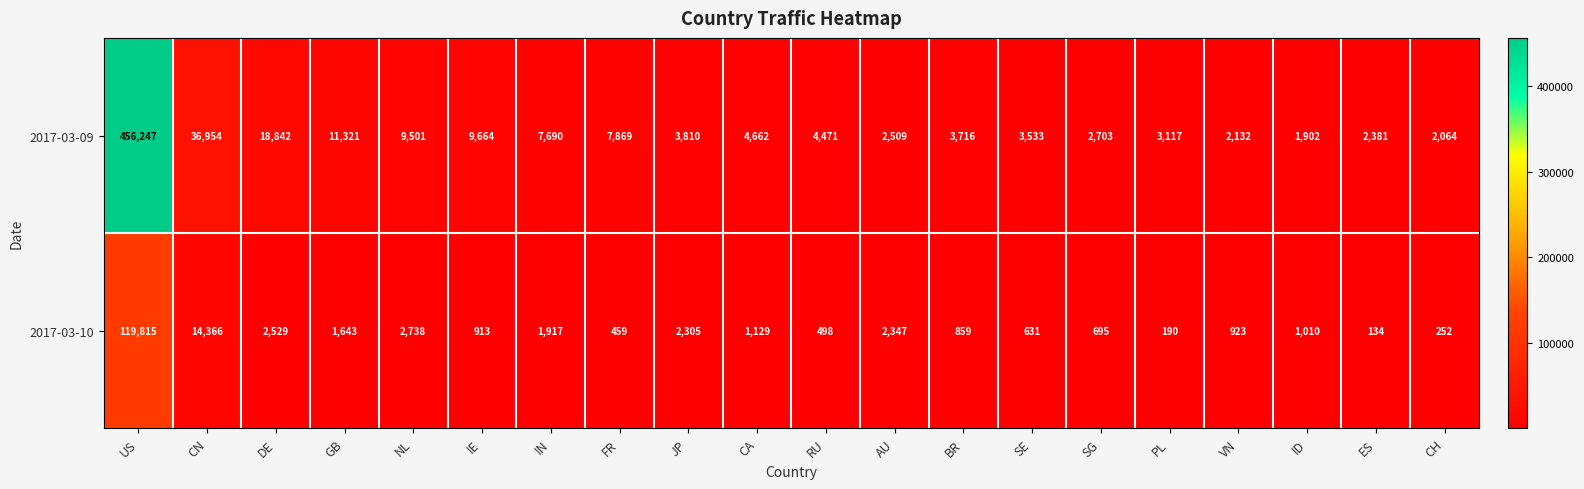

What is the greatest value displayed?

456247